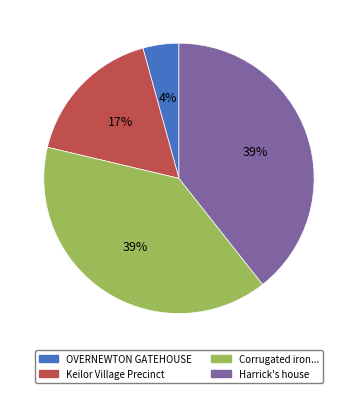

To the nearest percent, what is the difference between the largest and smallest slice percentages?

35%